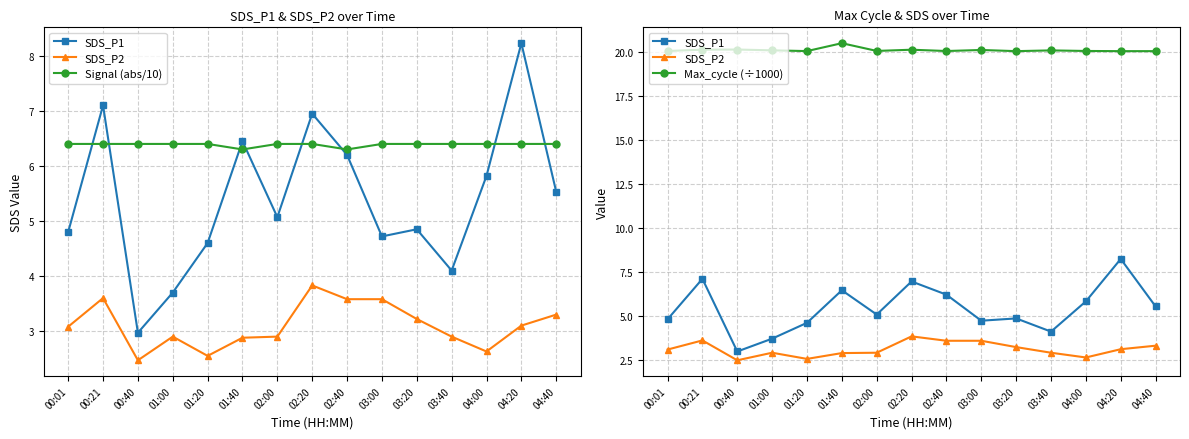

Is the value of SDS_P2 at 02:00 greater than the value of SDS_P1 at 03:20?

No